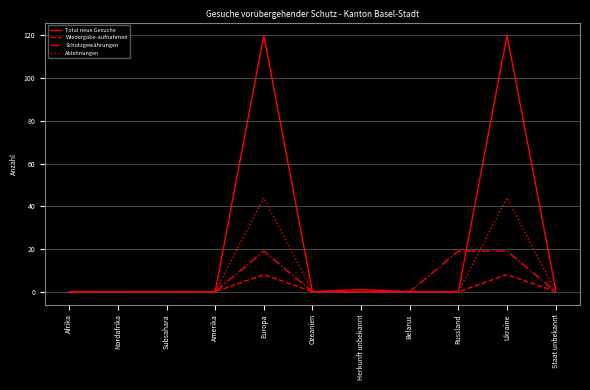

Reading right to left, what are all the values shown in this chart?

Total neue Gesuche: 1	120	0	0	1	0	120	0	0	0	0
Wiedergabe-aufnahmen: 0	8	0	0	0	0	8	0	0	0	0
Schutzgewährungen: 0	19	19	0	0	0	19	0	0	0	0
Ablehnungen: 0	44	0	0	0	0	44	0	0	0	0